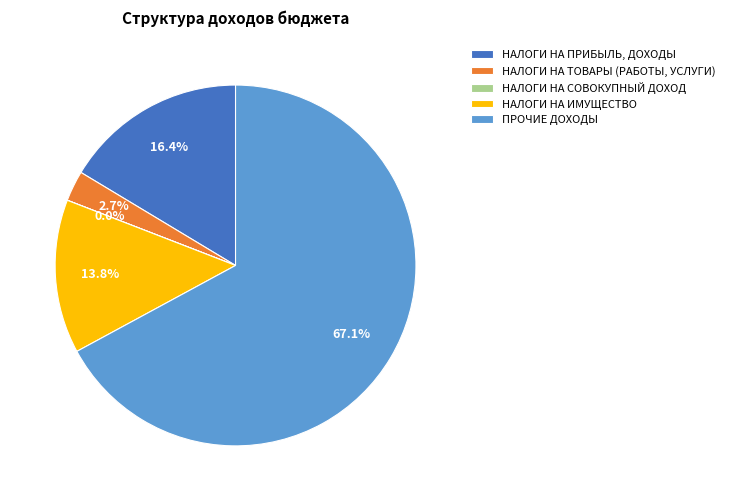

Does ПРОЧИЕ ДОХОДЫ represent more than half of the total?

Yes